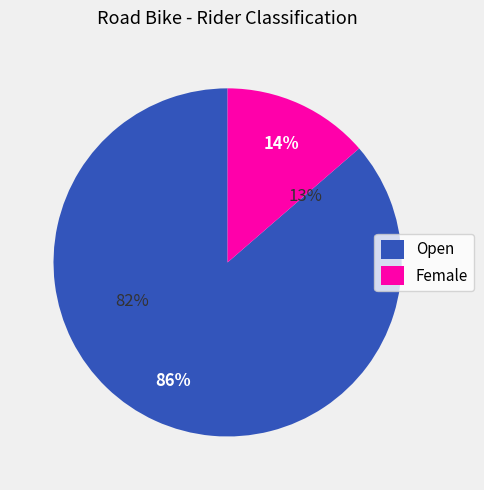

Count the number of slices in the pie.

2